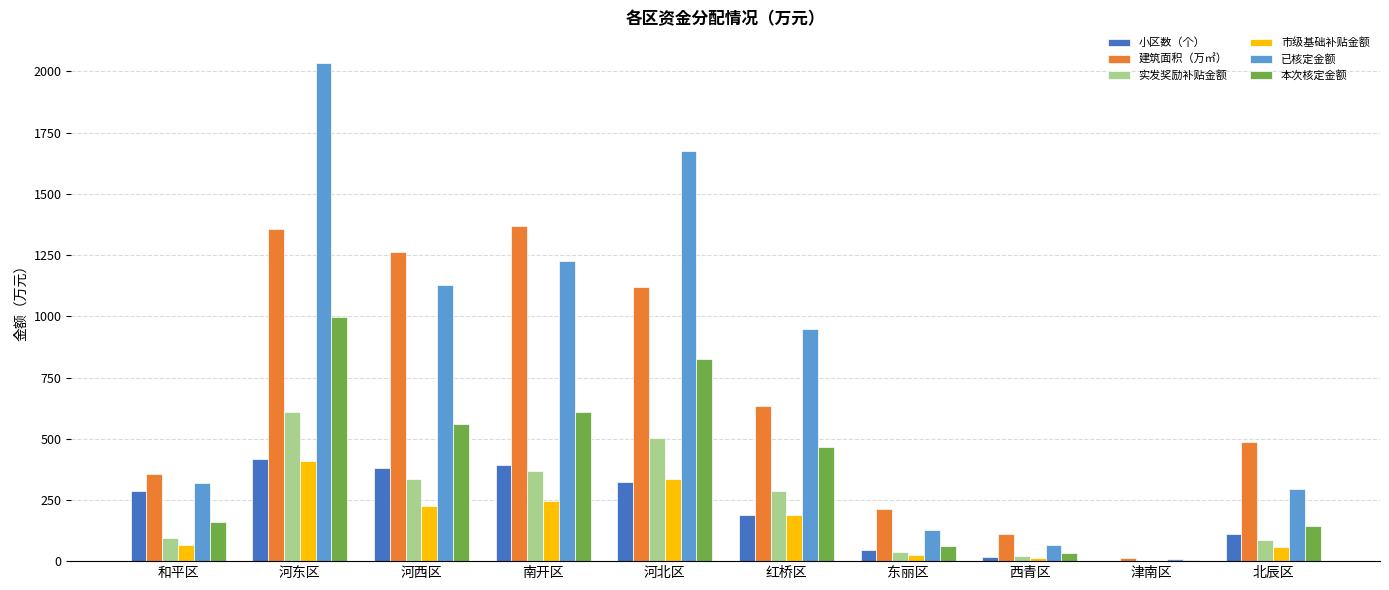

Where is 建筑面积（万㎡） nearest to the value 692?

红桥区